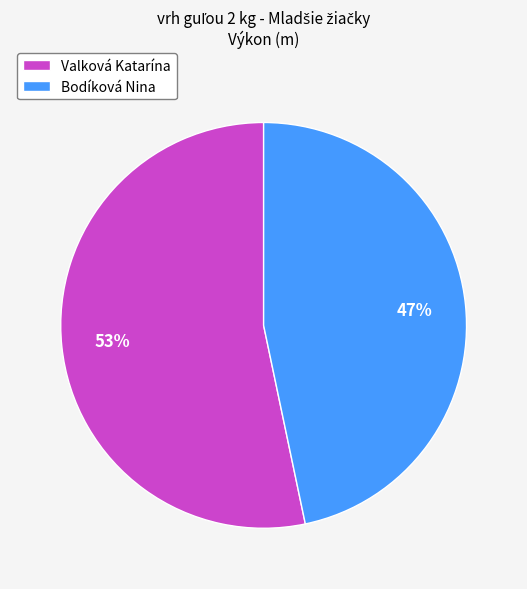

How many slices are in this pie chart?

2